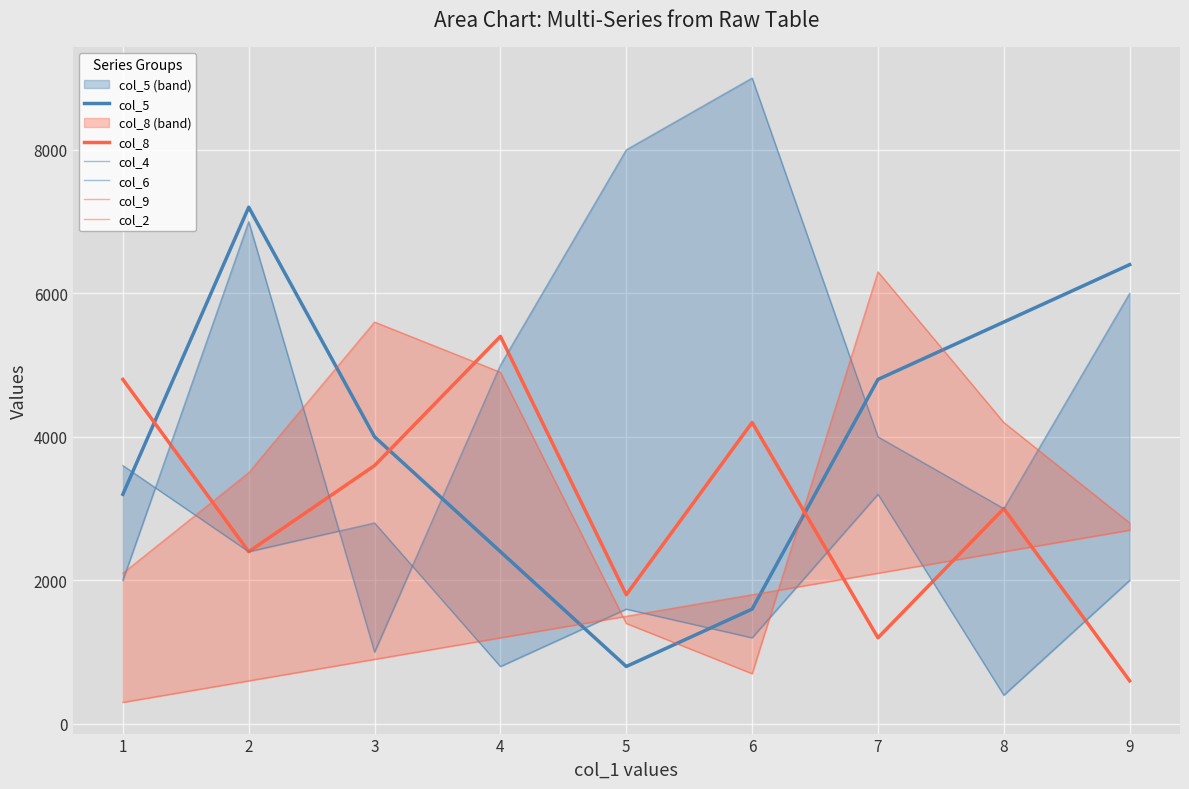

Count the col_4 values in the range 3000 to 7000.

5